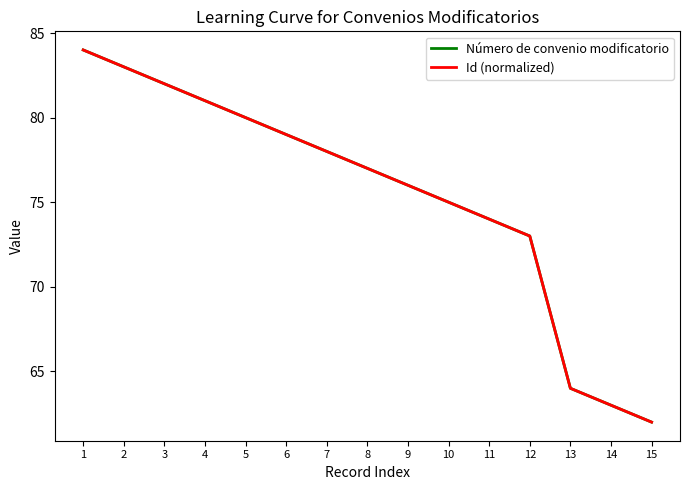

Reading left to right, list all the values displayed in this chart.

Número de convenio modificatorio: 1=84	2=83	3=82	4=81	5=80	6=79	7=78	8=77	9=76	10=75	11=74	12=73	13=64	14=63	15=62
Id (normalized): 1=84	2=83	3=82	4=81	5=80	6=79	7=78	8=77	9=76	10=75	11=74	12=73	13=64	14=63	15=62